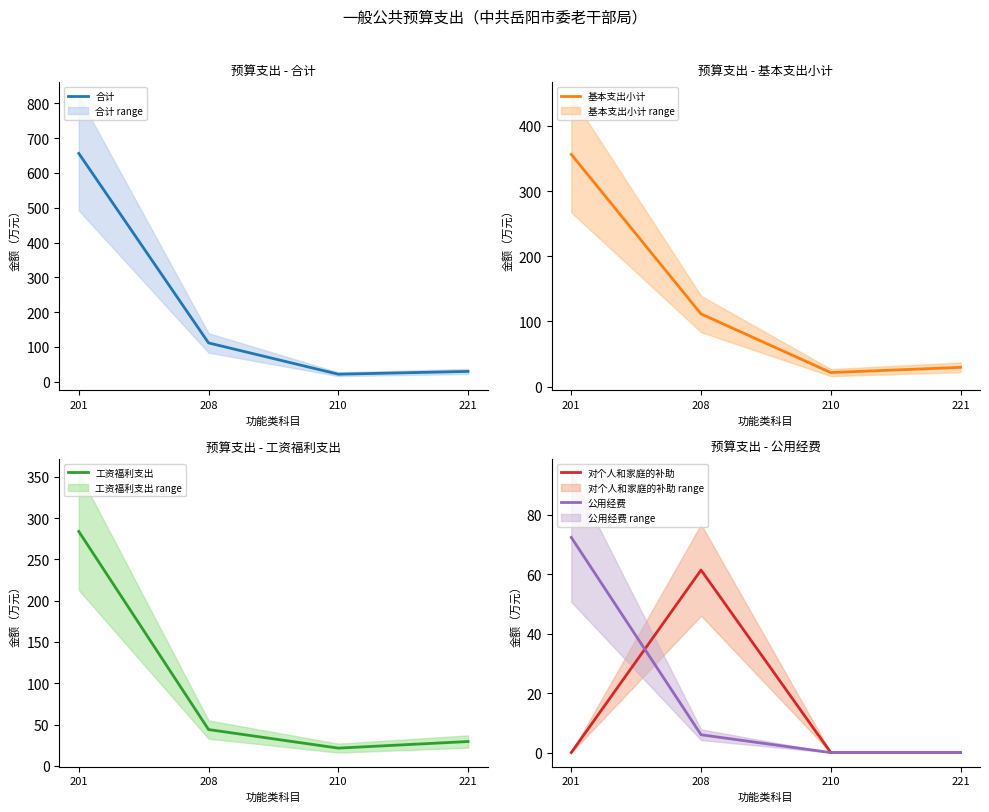

At which label is 合计 closest to 338?

208